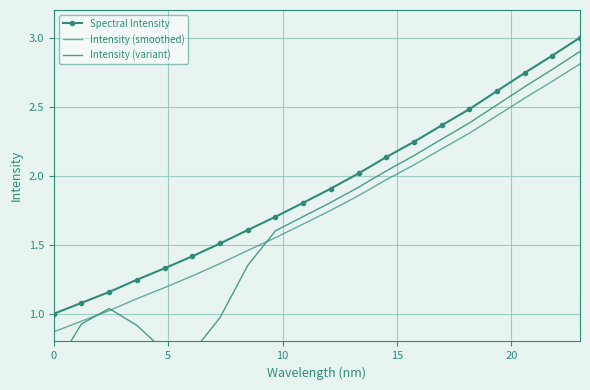

What are all the series names shown in the legend?

Spectral Intensity, Intensity (smoothed), Intensity (variant)